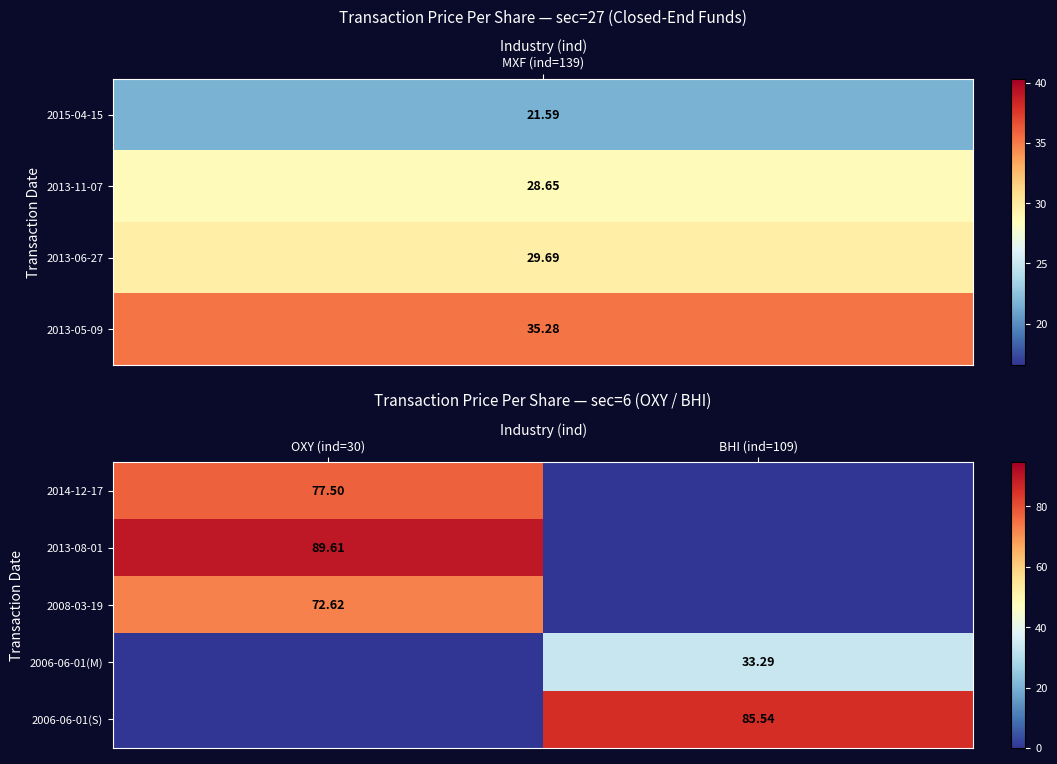

Is the value of 2006-06-01(M) at BHI (ind=109) greater than the value of 2014-12-17 at OXY (ind=30)?

No